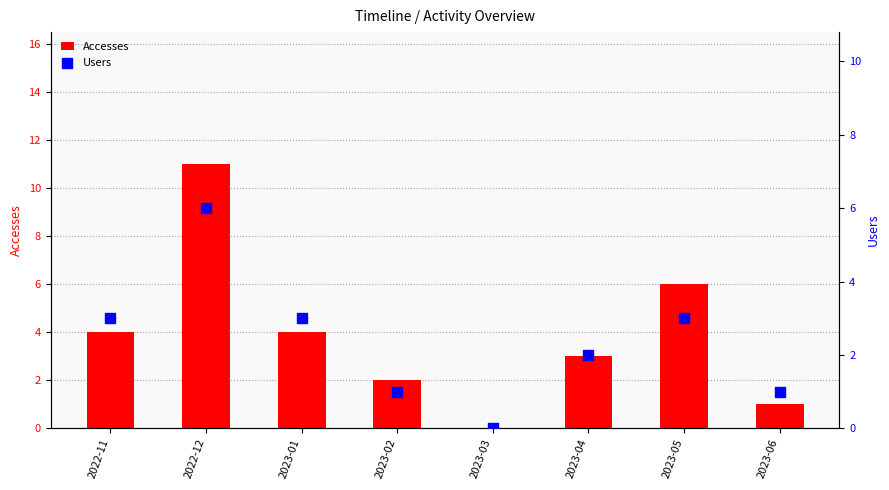

What are all the series names shown in the legend?

Accesses, Users